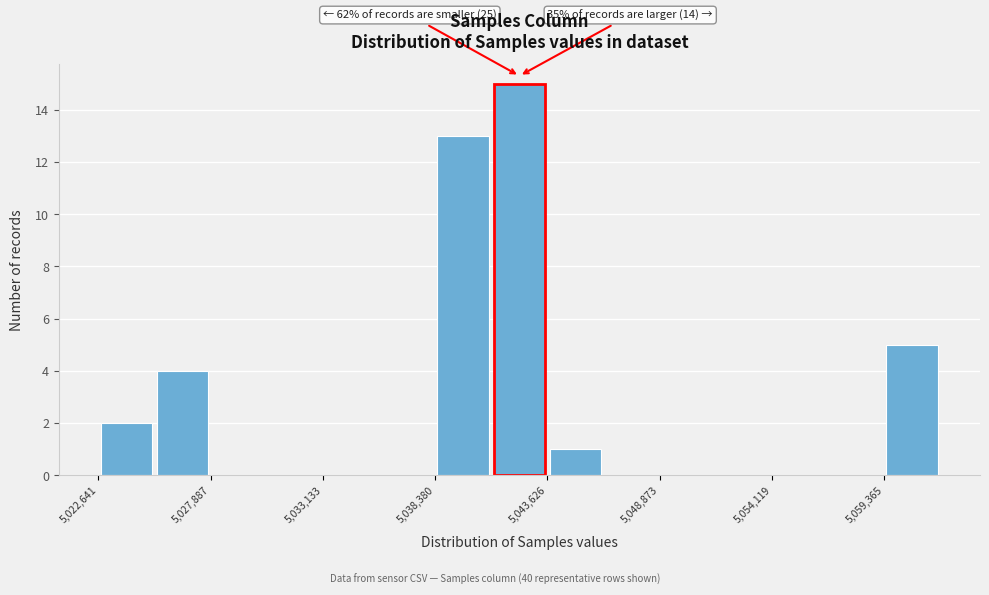

Read against the x-axis, roughly where is the centre of the tallest bar?

5042000